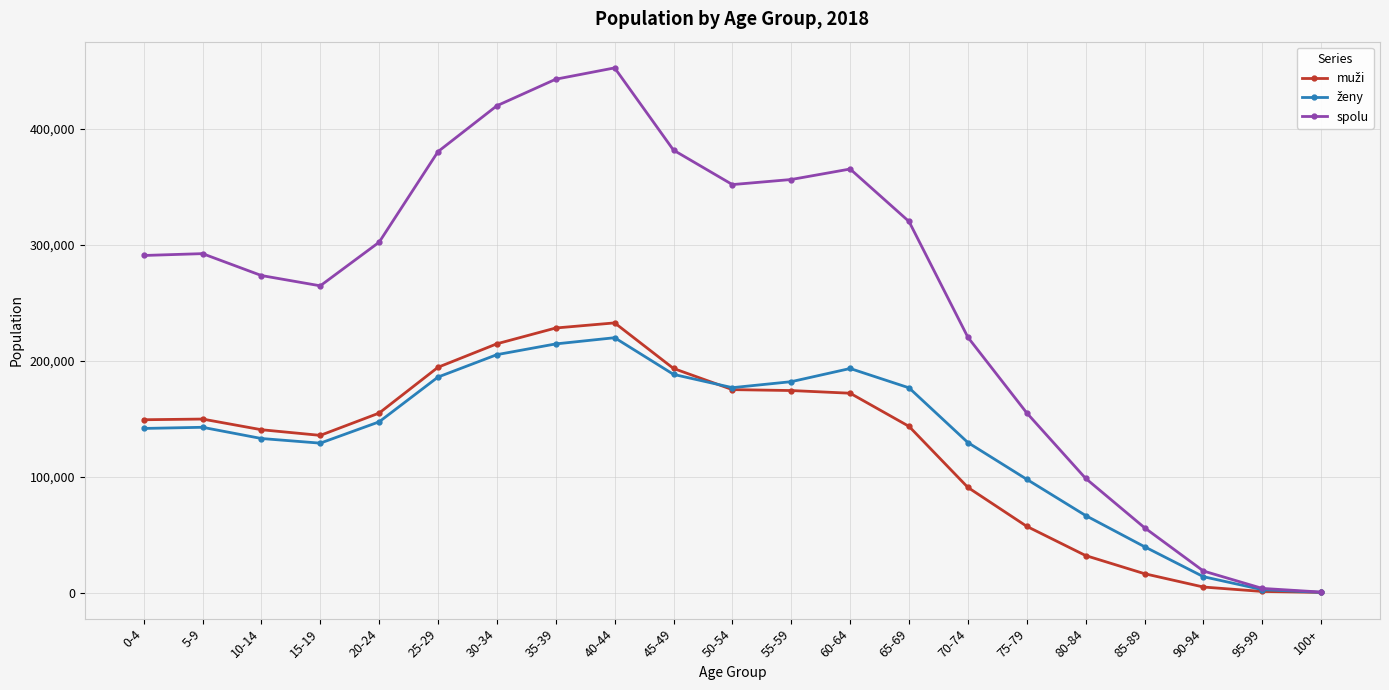

What is the difference between the highest and lowest values at 45-49?

193460